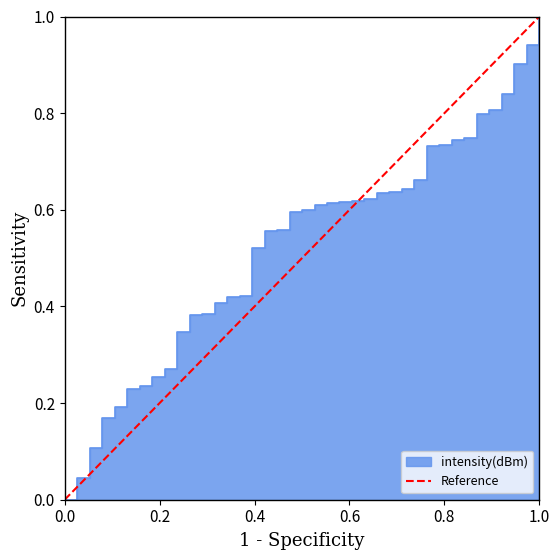

How many lines are shown in the chart?

1